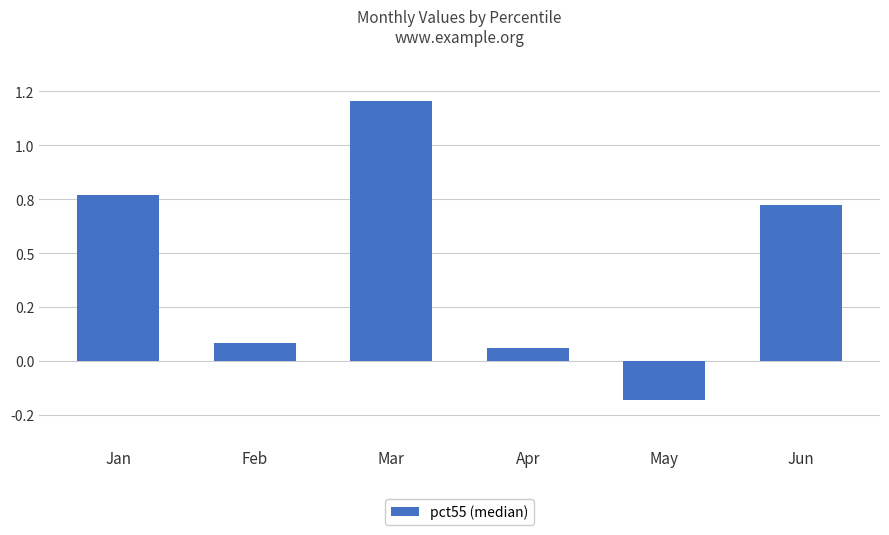

Does the chart contain stacked bars?

No